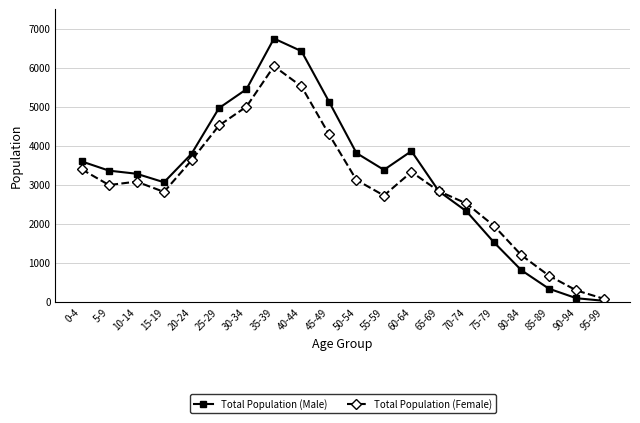

How many data points does each series have?

20